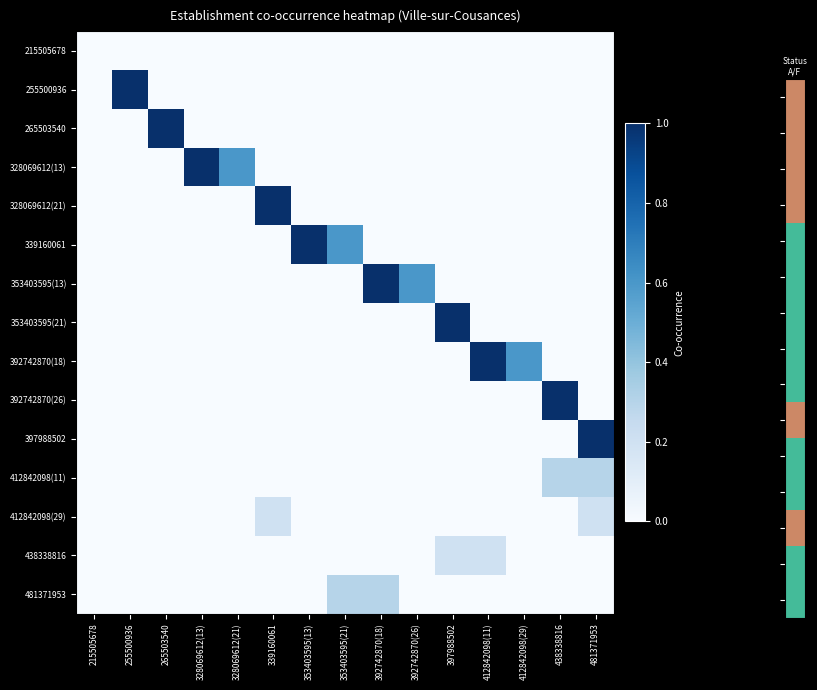

At how many categories does at least one series exceed 0?

14